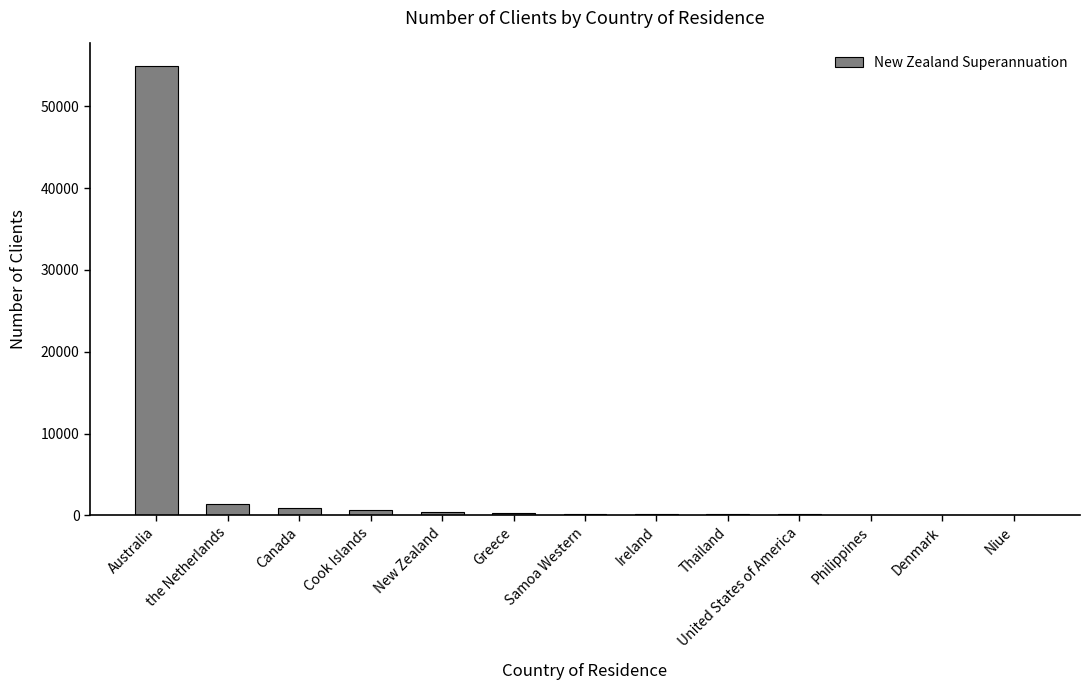

Is it true that the value at Australia is 79272?

False